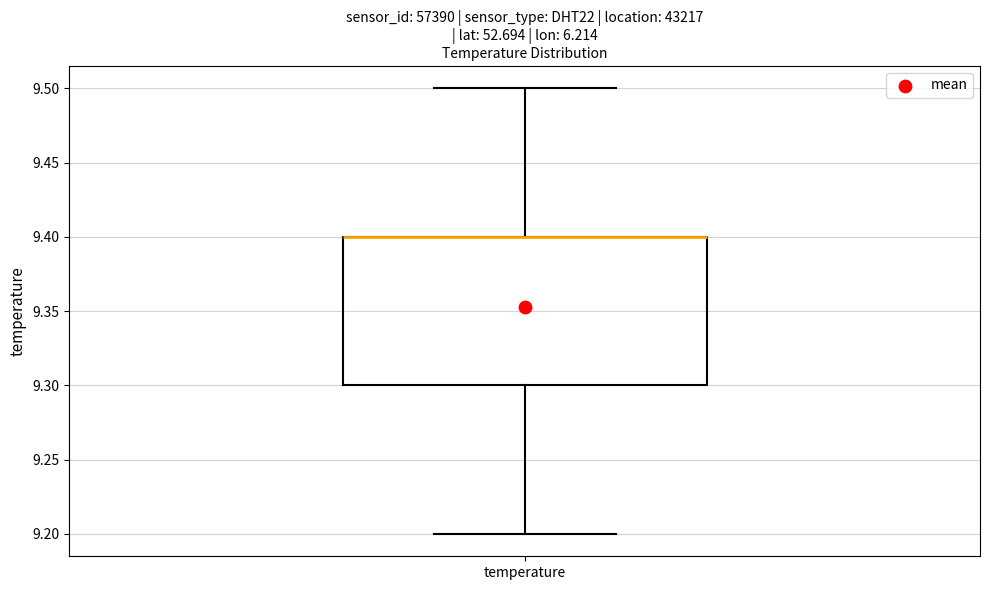

Where does the upper whisker of the box for temperature end on the y-axis? The values are not printed on the chart, so give them approximately, as read against the axis.

9.5